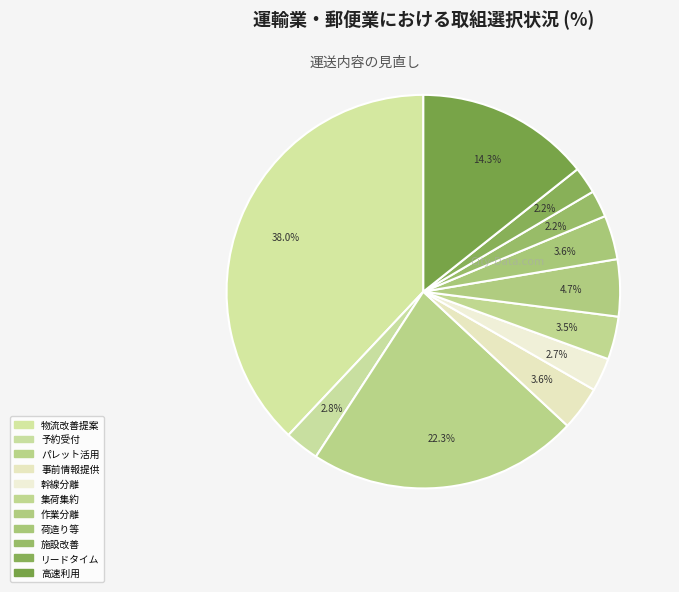

Rank the categories by value from lowest to highest.

荷主側の施設面の改善, リードタイムの延長, 幹線輸送部分と集荷配送部分の分離, 予約受付システムの導入, 集荷先や配送先の集約 他, 発荷主からの入出荷情報等の事前提供, 出荷に合わせた生産・荷造り等, 運転以外の作業部分の分離, 高速道路の利用, パレット等の活用, 物流の改善提案と協力